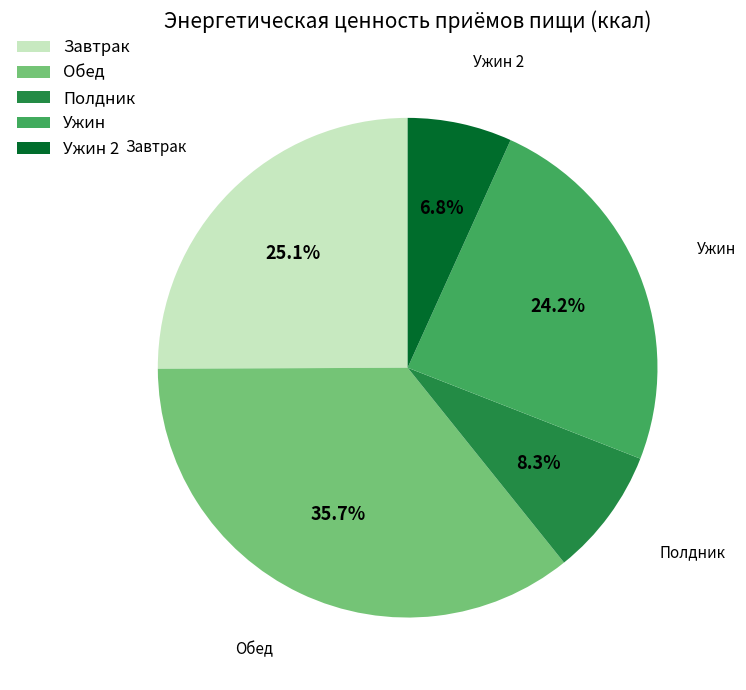

To the nearest percent, what is the combined percentage of Ужин and Ужин 2?

31%